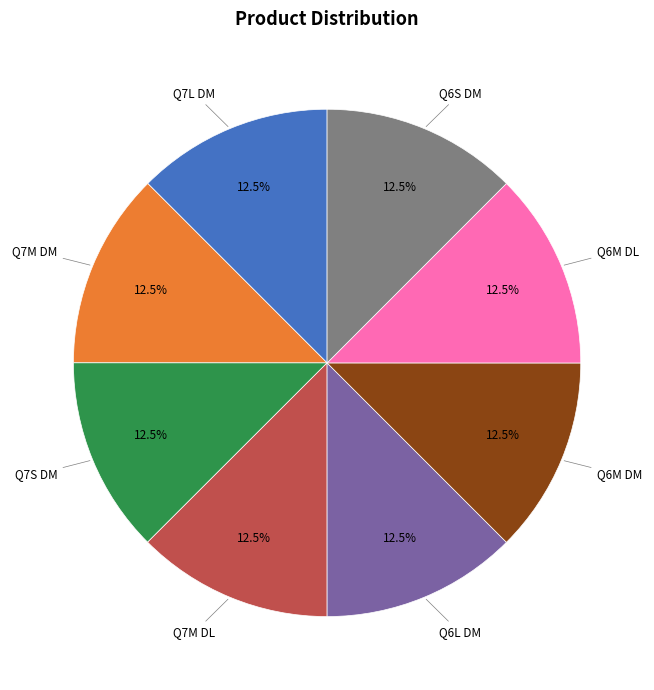

Is there any slice that represents more than half of the pie?

No